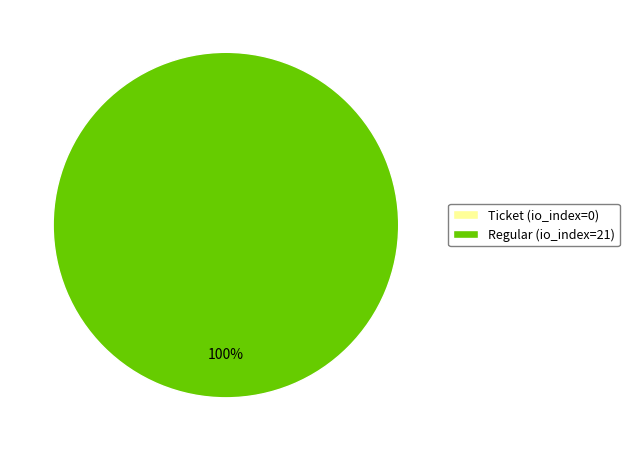

To the nearest percent, what is the difference between the Regular (io_index=21) and Ticket (io_index=0) slice percentages?

100%